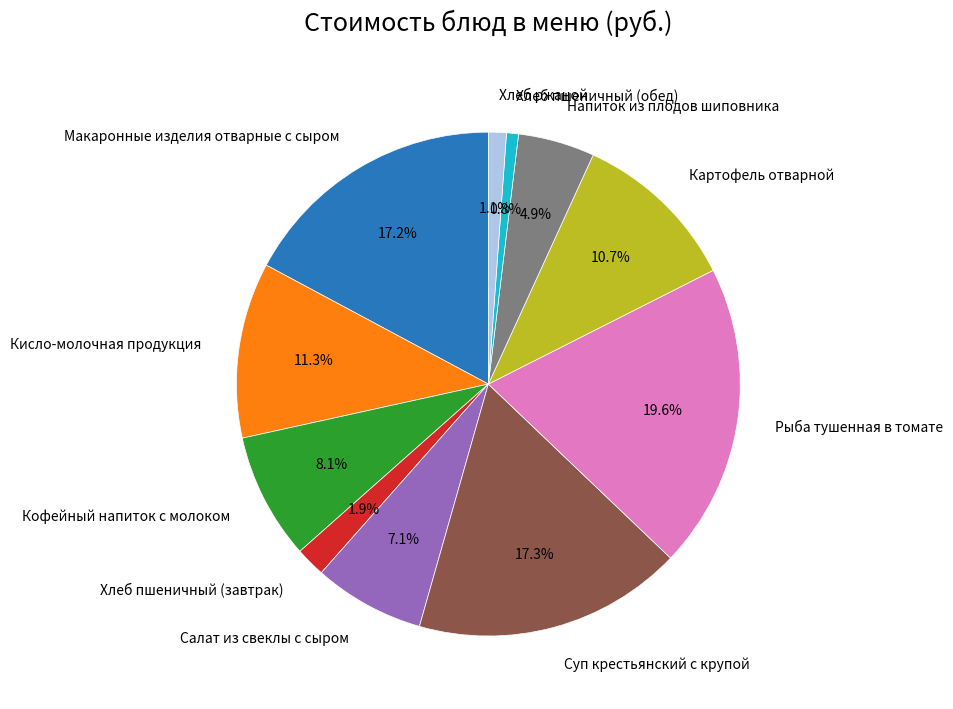

Do Кофейный напиток с молоком and Макаронные изделия отварные с сыром together represent more than half of the pie?

No